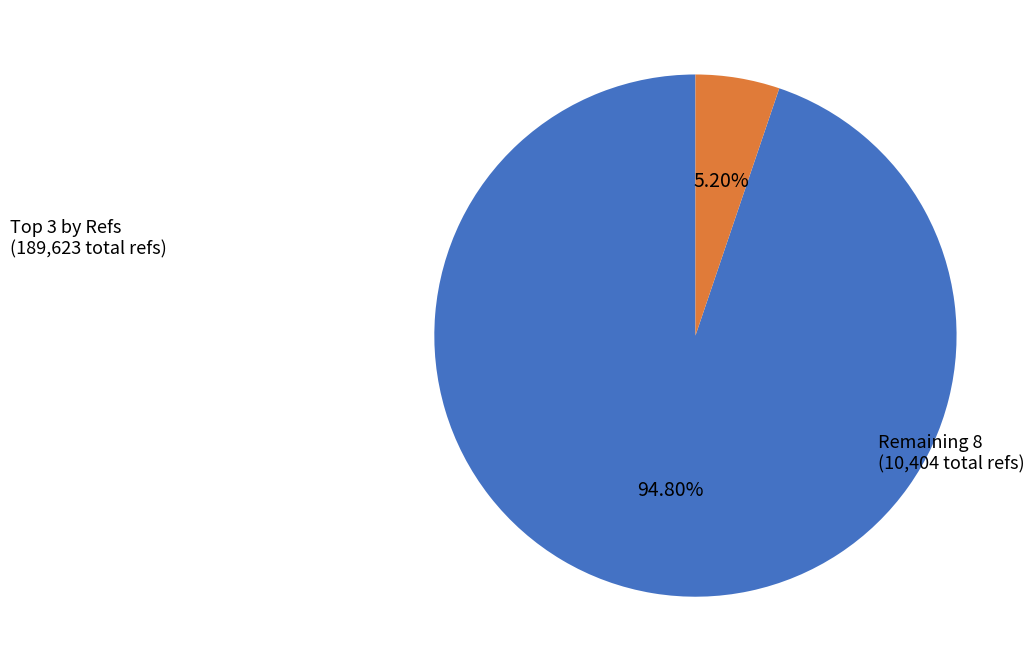

Is there a majority slice in this chart?

Yes